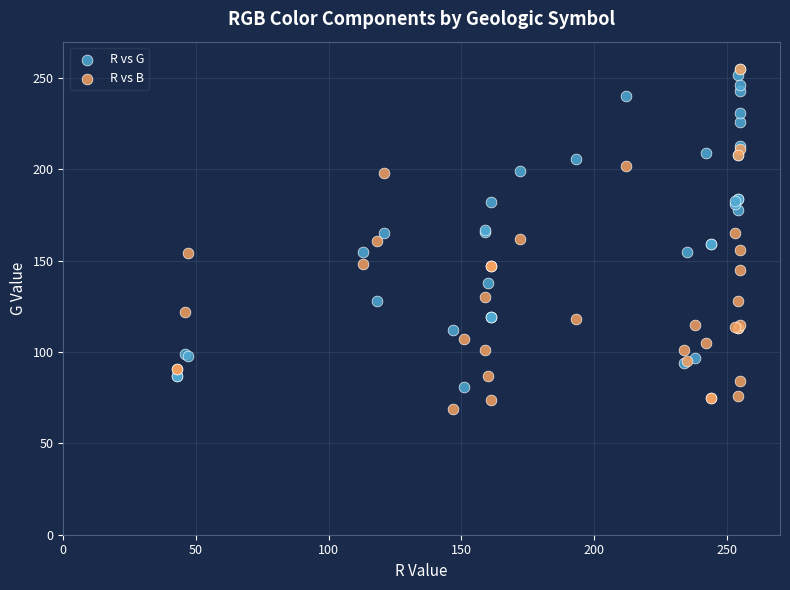

Which series has the largest Y range (max minus min)?

R vs B